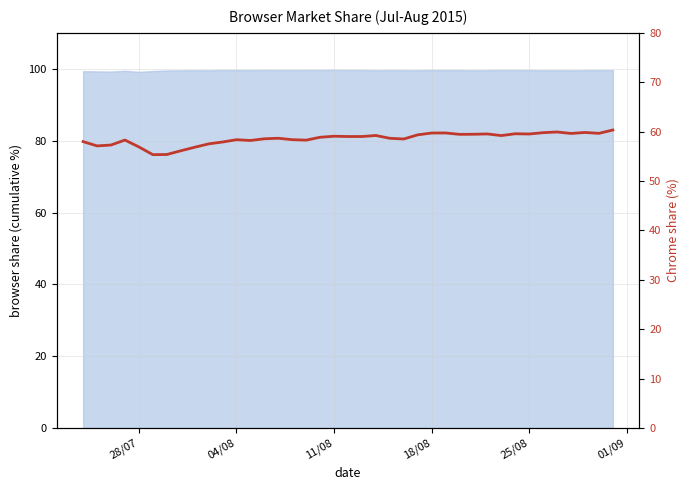

What is the greatest value displayed?

60.3